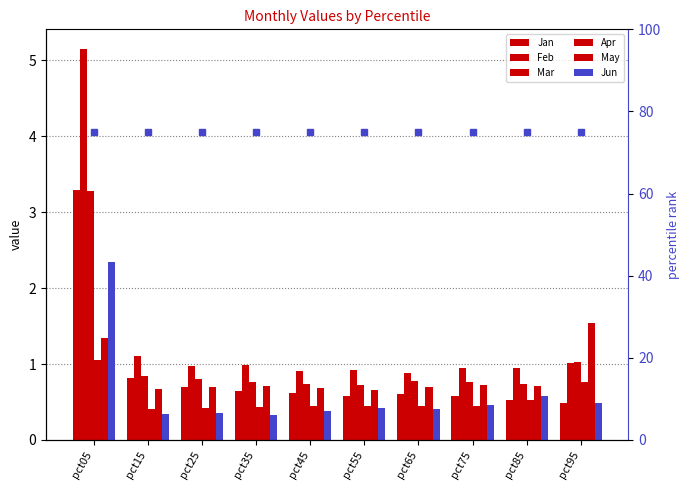

Where is Jun nearest to the value 1?

pct85